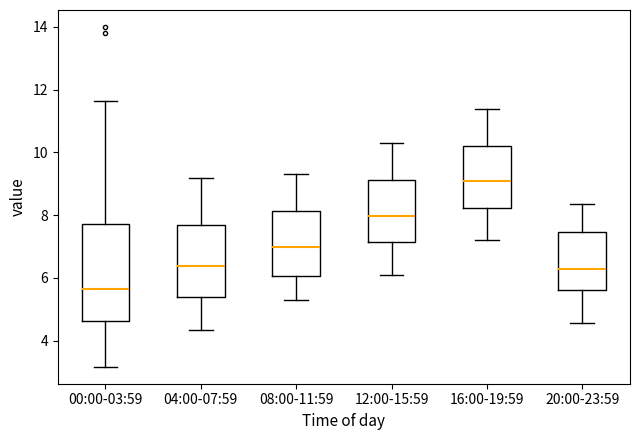

Which box's median line is the highest?

16:00-19:59